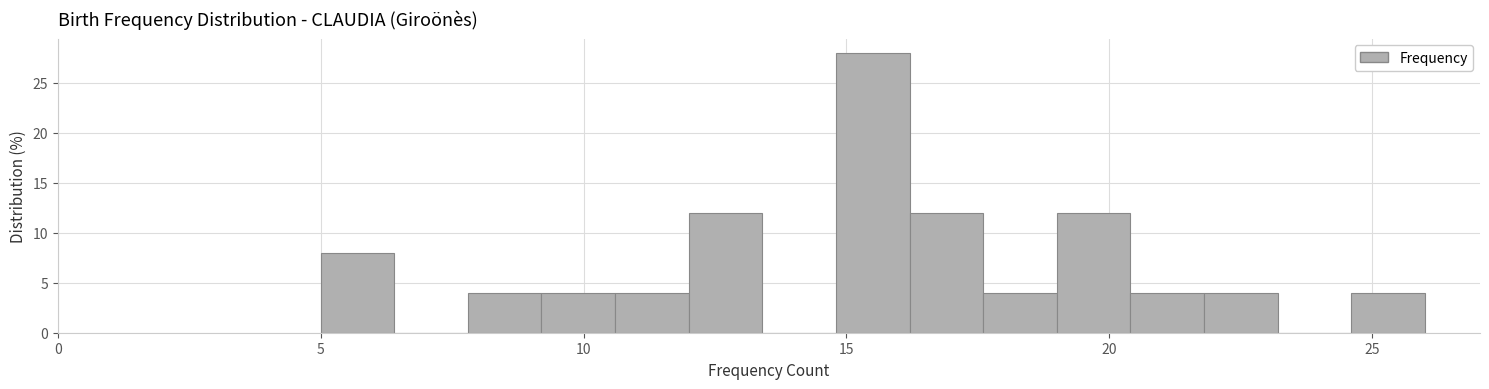

Read against the x-axis, roughly where is the centre of the tallest bar?

15.5